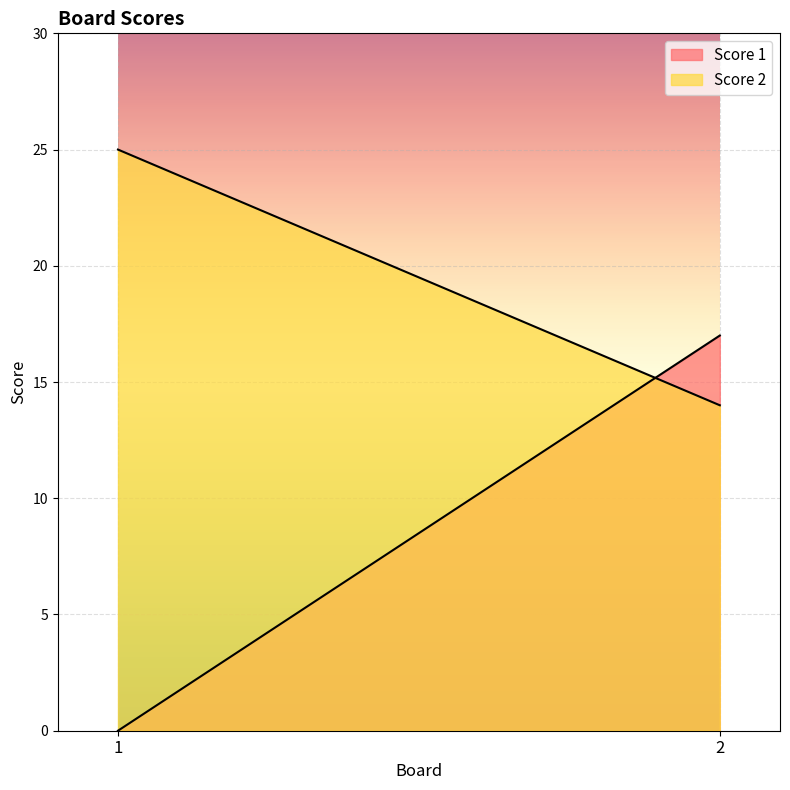

Which series has the largest total across all categories?

Score 2